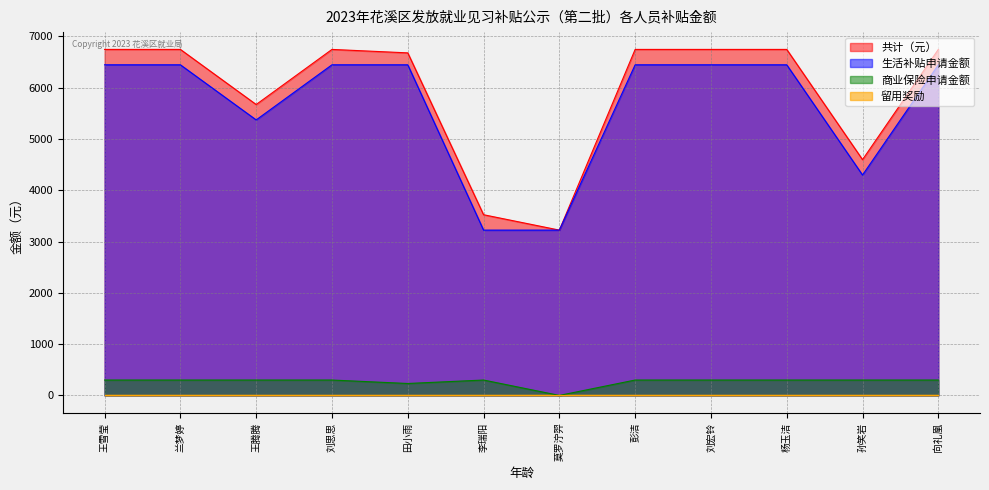

What is the spread (max minus min) of values at 田小雨?

6676.6